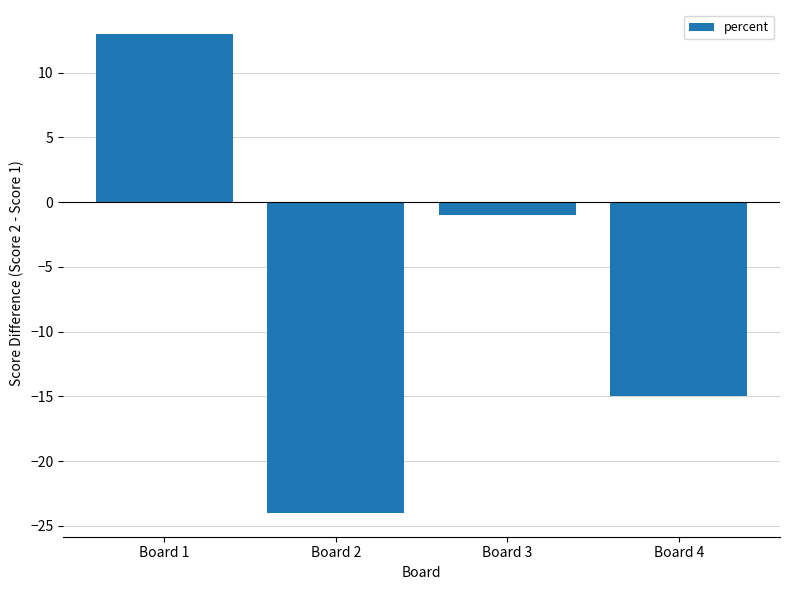

What is the change in value from Board 1 to Board 2?

-37